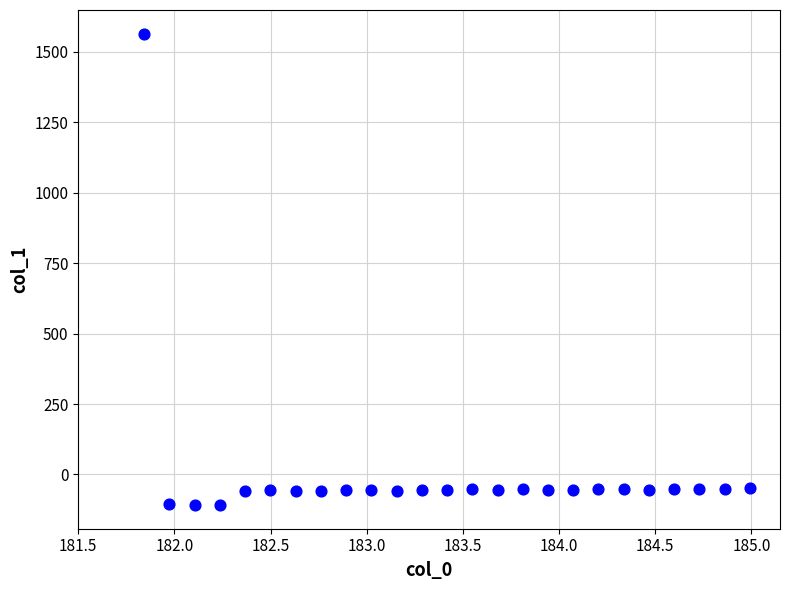

What is the range of X values (max minus min)?

3.1